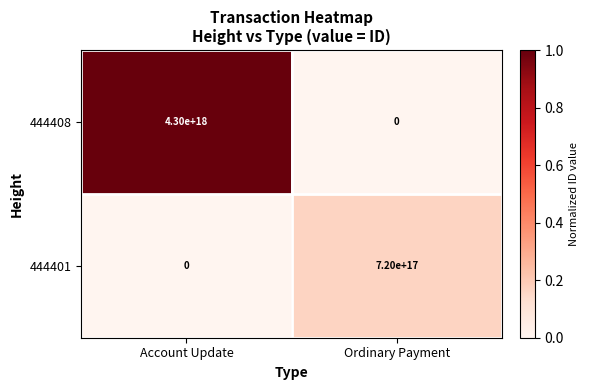

How many categories are shown in the chart?

2